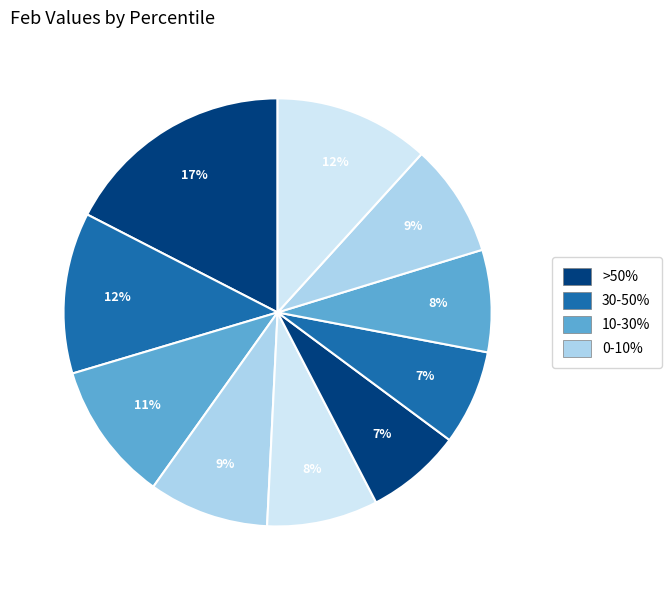

How many slices are in this pie chart?

10